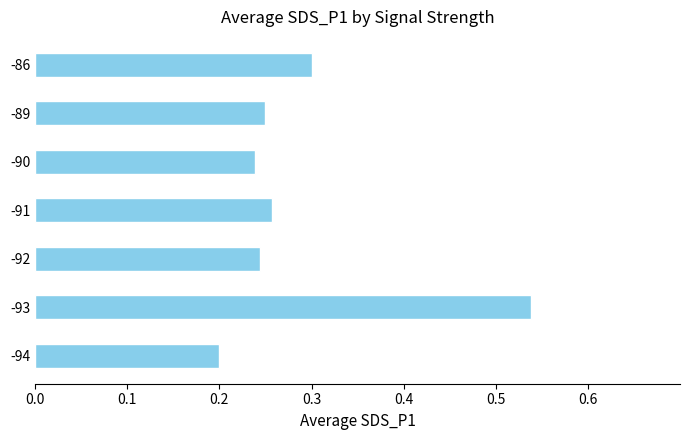

Between -86 and -93, which is larger?

-93